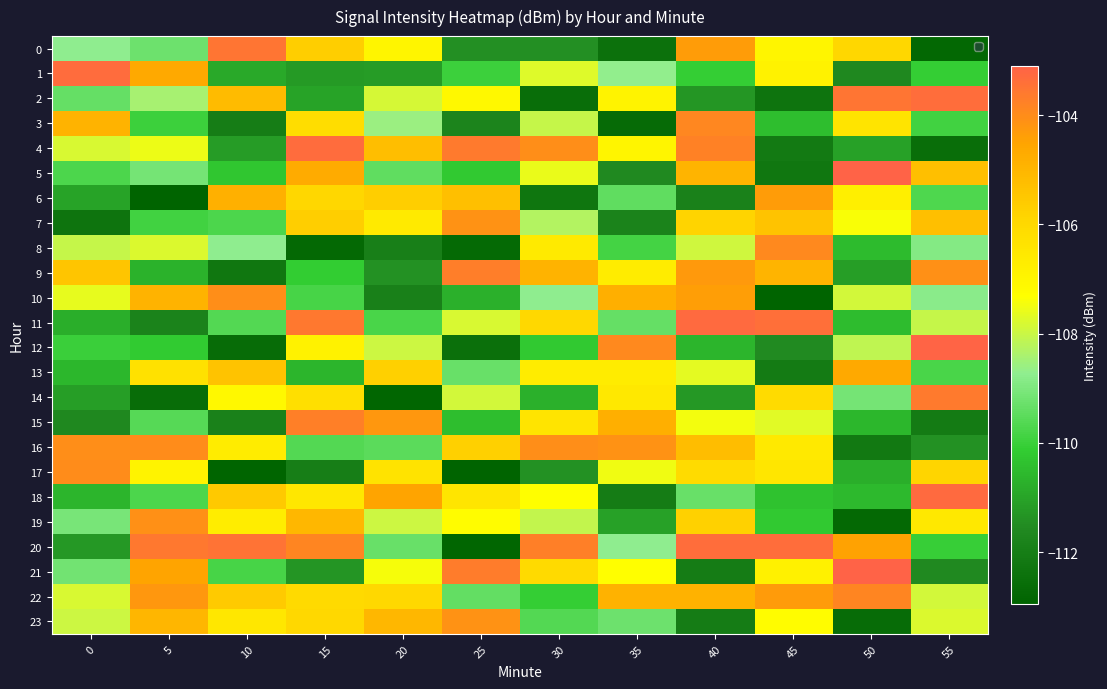

Reading left to right, extract all data points from this chart.

0: 0=-108.8	5=-109.3	10=-103.5	15=-105.7	20=-107.0	25=-111.4	30=-111.4	35=-112.4	40=-104.3	45=-107.0	50=-105.9	55=-112.8
1: 0=-103.3	5=-104.7	10=-110.9	15=-111.2	20=-111.2	25=-110.0	30=-107.8	35=-108.7	40=-110.1	45=-106.9	50=-111.6	55=-110.1
2: 0=-109.3	5=-108.4	10=-105.1	15=-111.0	20=-107.9	25=-107.1	30=-112.5	35=-106.9	40=-111.3	45=-112.3	50=-103.5	55=-103.3
3: 0=-104.9	5=-110.0	10=-112.0	15=-106.2	20=-108.6	25=-111.8	30=-108.0	35=-112.7	40=-103.9	45=-110.4	50=-106.4	55=-109.9
4: 0=-107.8	5=-107.5	10=-111.2	15=-103.3	20=-105.2	25=-103.6	30=-104.1	35=-107.0	40=-103.8	45=-112.1	50=-111.0	55=-112.5
5: 0=-109.7	5=-109.1	10=-110.3	15=-104.7	20=-109.4	25=-110.2	30=-107.6	35=-111.6	40=-105.0	45=-112.3	50=-103.1	55=-105.3
6: 0=-111.0	5=-112.9	10=-104.8	15=-105.9	20=-105.7	25=-105.3	30=-112.3	35=-109.4	40=-111.8	45=-104.4	50=-106.8	55=-109.7
7: 0=-112.4	5=-109.9	10=-109.7	15=-105.7	20=-106.6	25=-104.1	30=-108.3	35=-111.8	40=-105.9	45=-105.4	50=-107.4	55=-105.3
8: 0=-108.1	5=-107.8	10=-108.7	15=-112.7	20=-111.9	25=-112.7	30=-106.6	35=-109.9	40=-107.9	45=-103.9	50=-110.5	55=-108.9
9: 0=-105.4	5=-110.7	10=-112.2	15=-110.1	20=-111.4	25=-103.7	30=-104.9	35=-106.7	40=-104.3	45=-105.0	50=-111.1	55=-104.1
10: 0=-107.6	5=-104.9	10=-104.0	15=-109.8	20=-111.9	25=-110.7	30=-108.7	35=-104.8	40=-104.4	45=-112.9	50=-107.9	55=-108.8
11: 0=-110.8	5=-111.8	10=-109.6	15=-103.6	20=-109.8	25=-107.8	30=-106.0	35=-109.4	40=-103.3	45=-103.4	50=-110.5	55=-108.0
12: 0=-110.0	5=-110.2	10=-112.6	15=-106.9	20=-108.0	25=-112.5	30=-110.2	35=-103.9	40=-110.6	45=-111.6	50=-108.1	55=-103.1
13: 0=-110.6	5=-106.3	10=-105.4	15=-110.6	20=-105.7	25=-109.3	30=-106.7	35=-106.7	40=-107.6	45=-112.1	50=-104.6	55=-109.8
14: 0=-111.1	5=-112.6	10=-107.1	15=-106.2	20=-112.8	25=-107.9	30=-110.7	35=-106.5	40=-111.3	45=-106.1	50=-109.1	55=-103.6
15: 0=-111.6	5=-109.6	10=-111.9	15=-103.8	20=-104.2	25=-110.4	30=-106.4	35=-104.8	40=-107.4	45=-107.7	50=-110.6	55=-112.1
16: 0=-104.0	5=-104.0	10=-106.7	15=-109.6	20=-109.5	25=-105.7	30=-104.0	35=-104.1	40=-105.2	45=-106.6	50=-112.2	55=-111.4
17: 0=-104.0	5=-106.9	10=-112.9	15=-112.0	20=-106.4	25=-112.9	30=-111.4	35=-107.5	40=-106.1	45=-106.5	50=-110.8	55=-105.9
18: 0=-110.6	5=-109.7	10=-105.5	15=-106.5	20=-104.5	25=-106.4	30=-107.3	35=-112.1	40=-109.3	45=-110.3	50=-110.6	55=-103.3
19: 0=-109.1	5=-104.1	10=-106.7	15=-105.1	20=-108.0	25=-107.2	30=-108.1	35=-111.0	40=-105.8	45=-110.2	50=-112.8	55=-106.5
20: 0=-111.2	5=-103.6	10=-103.5	15=-103.9	20=-109.3	25=-112.8	30=-103.7	35=-108.7	40=-103.3	45=-103.4	50=-104.5	55=-110.1
21: 0=-109.1	5=-104.5	10=-109.8	15=-111.3	20=-107.4	25=-103.6	30=-106.0	35=-107.3	40=-112.0	45=-106.8	50=-103.1	55=-111.6
22: 0=-107.8	5=-104.2	10=-105.6	15=-106.0	20=-106.0	25=-109.4	30=-110.1	35=-104.9	40=-104.9	45=-104.3	50=-103.9	55=-107.9
23: 0=-108.0	5=-105.0	10=-106.5	15=-106.0	20=-105.0	25=-104.1	30=-109.6	35=-109.2	40=-112.1	45=-107.2	50=-112.6	55=-107.8